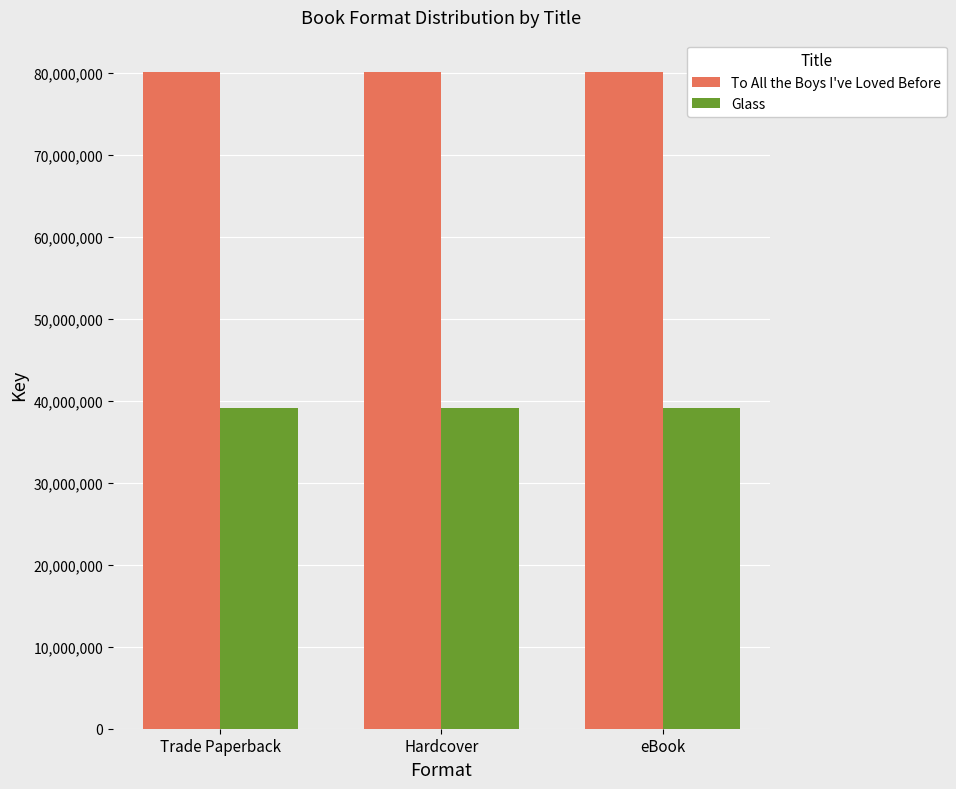

Is the value of To All the Boys I've Loved Before at Trade Paperback greater than the value of Glass at Hardcover?

Yes